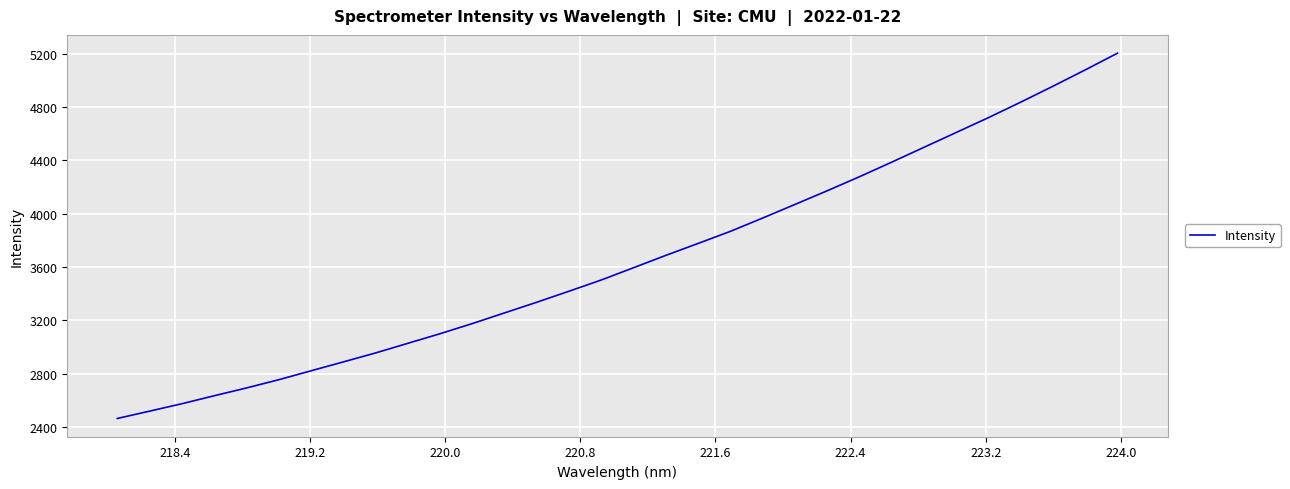

What is the greatest value displayed?

5204.3